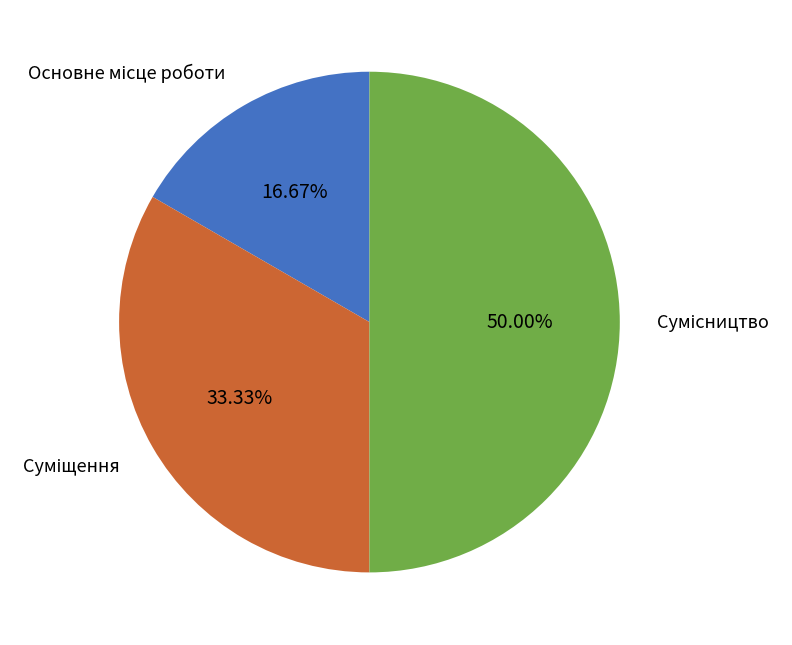

What portion of the pie excludes Суміщення?

66.7%